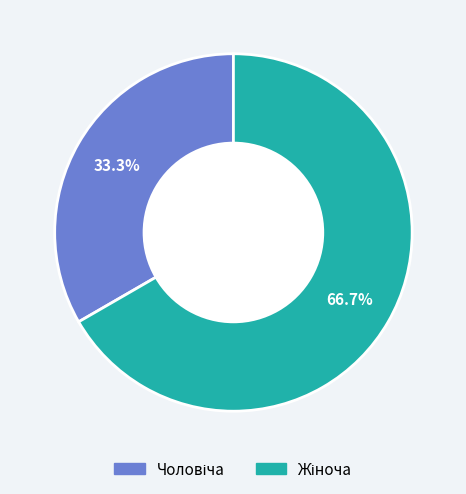

To the nearest percent, what is the difference between the largest and smallest slice percentages?

33%